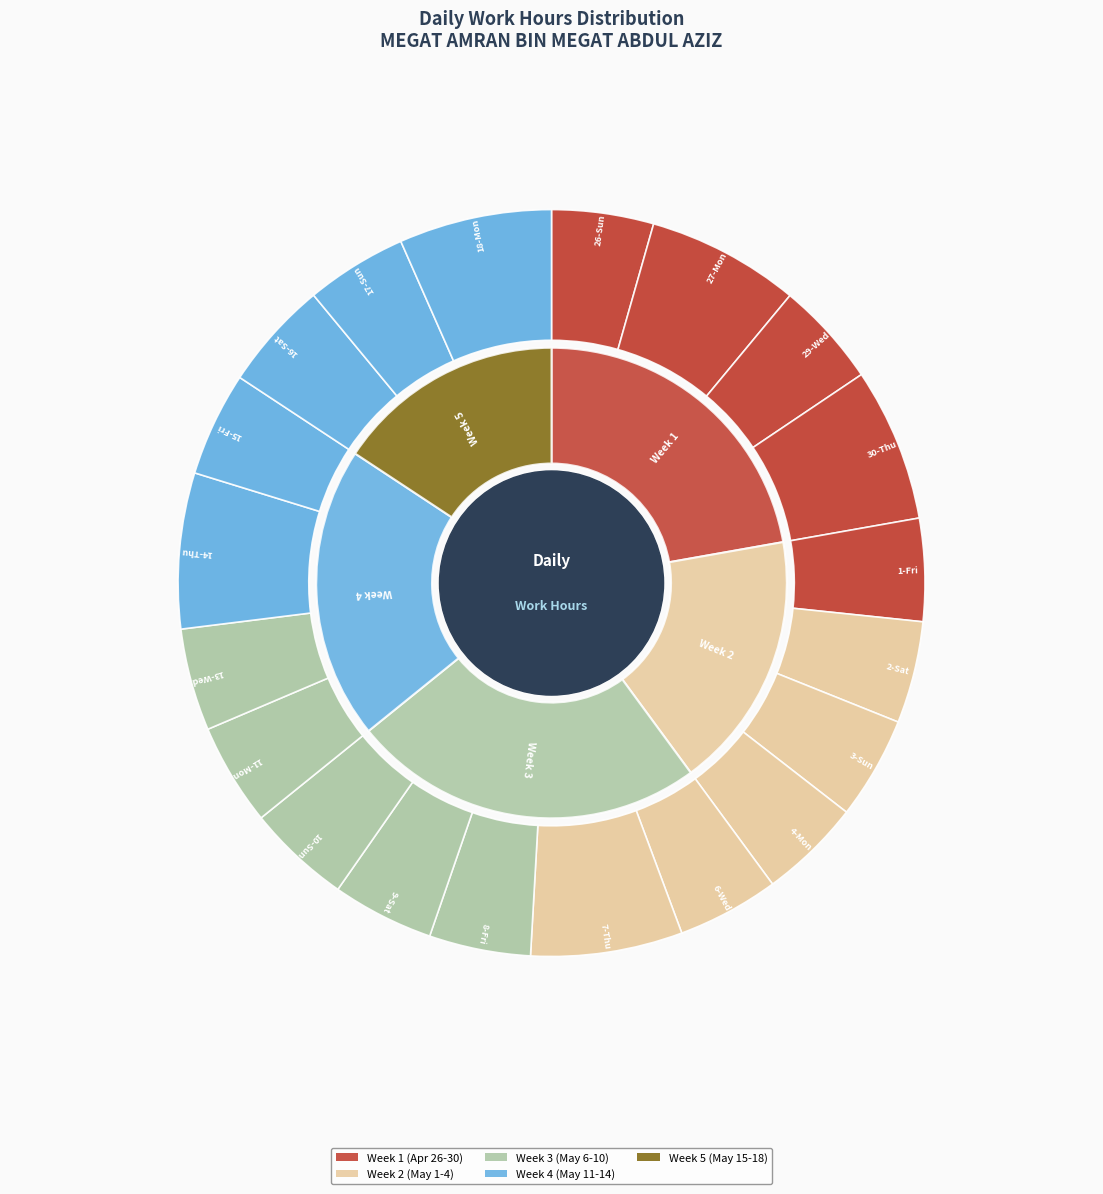

Count the number of slices in the pie.

20